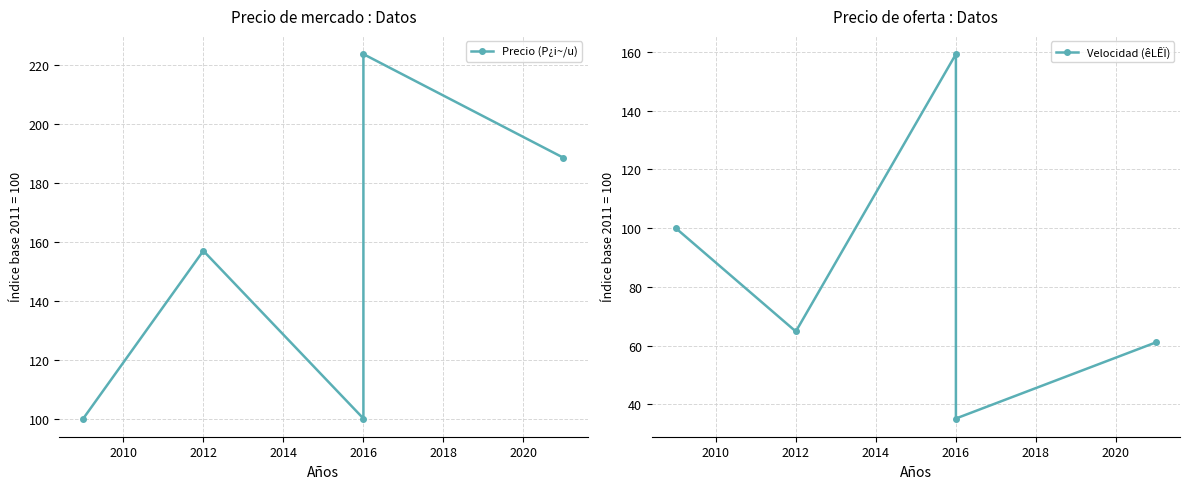

Which series has the largest total across all categories?

Precio (P¿i~/u)